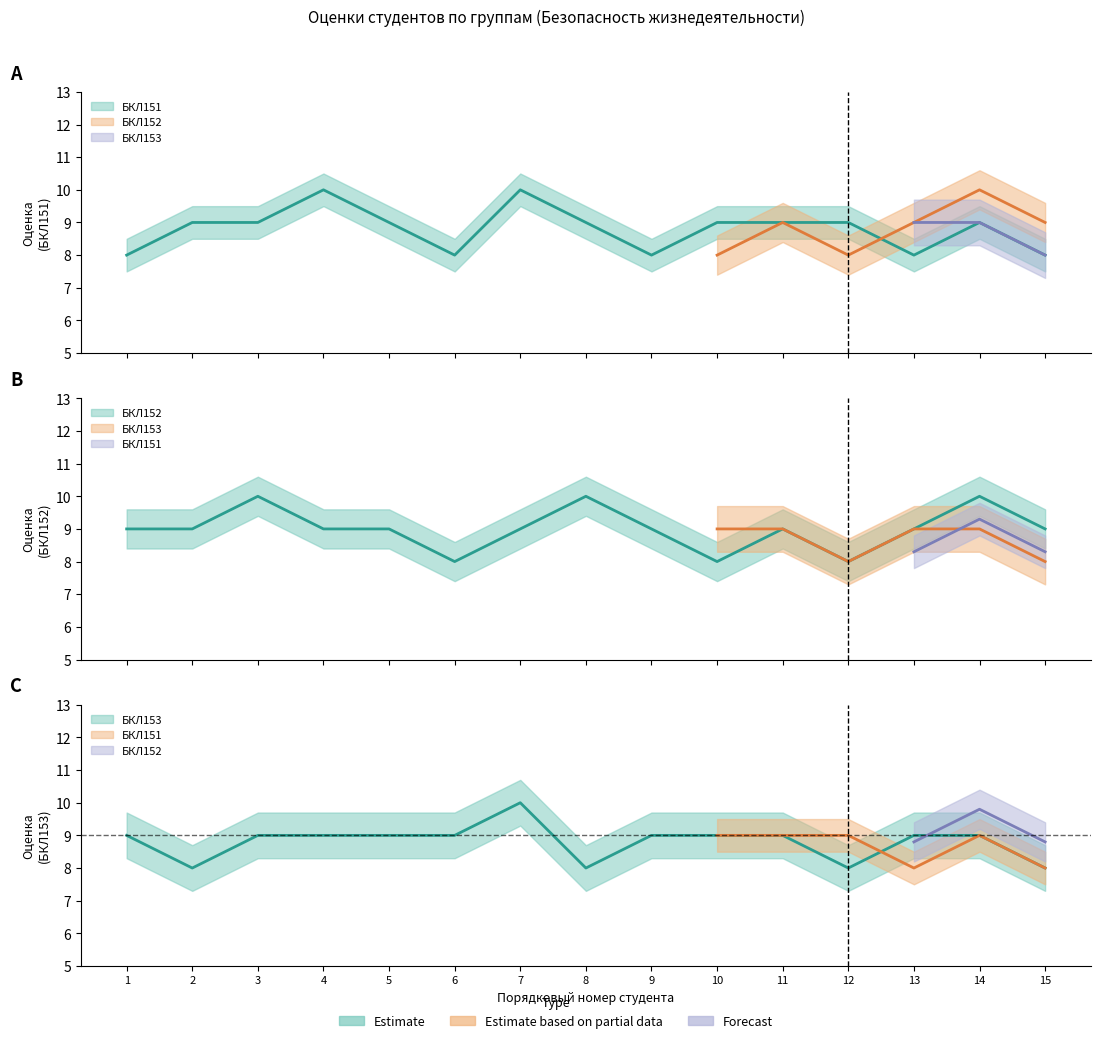

What is the lowest value of the БКЛ151 series?

8